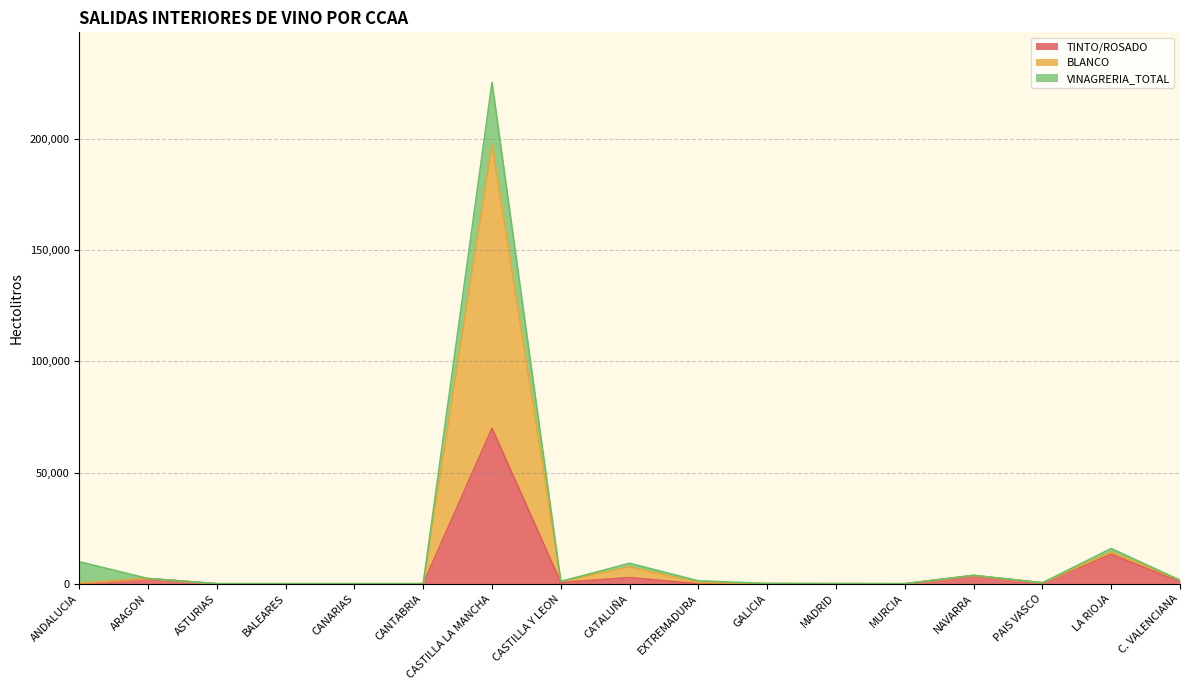

True or false: BLANCO has more than 1 interior local peaks.

True